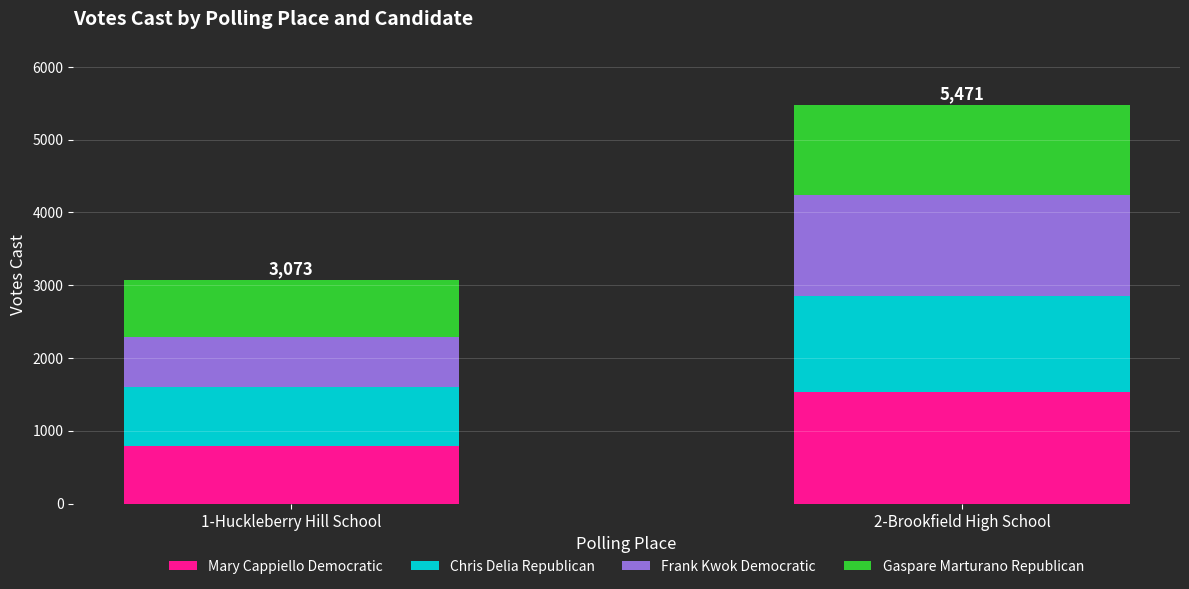

What is the difference between the Mary Cappiello Democratic values at 1-Huckleberry Hill School and 2-Brookfield High School?

751